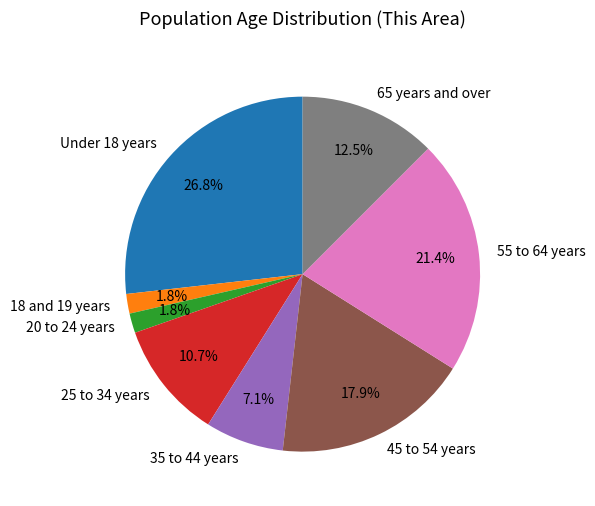

Is the sum of 25 to 34 years and 35 to 44 years greater than half?

No